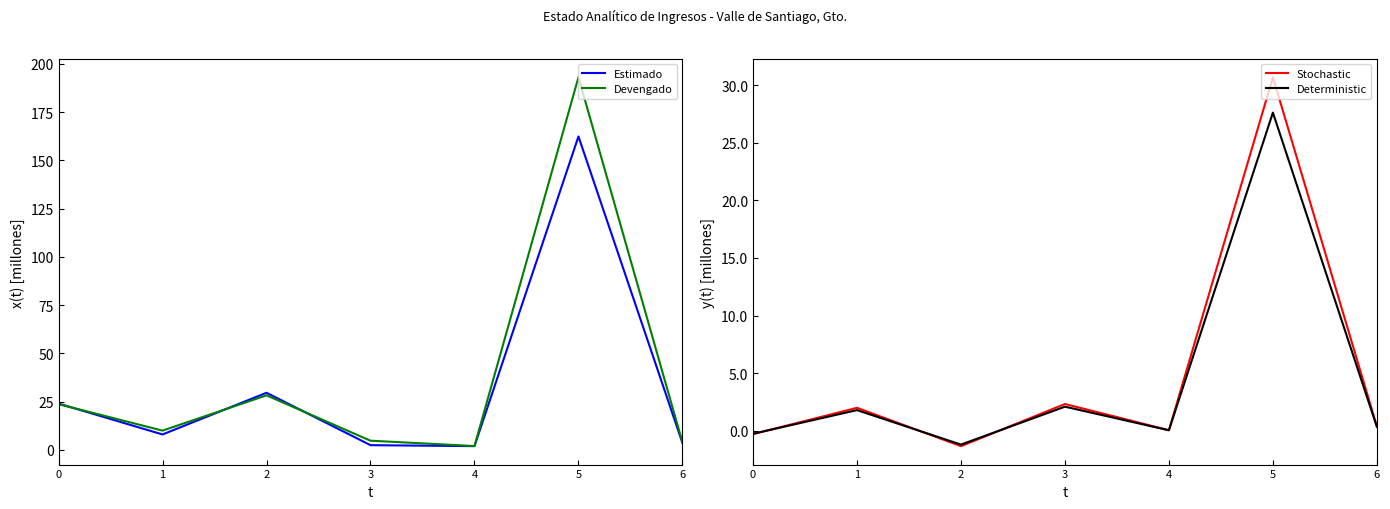

Reading right to left, what are all the values shown in this chart?

Estimado: 3600000.0	162400000.0	1950000.0	2450000.0	29600000.0	8000000.0	24000000.0
Devengado: 3979333.6	193074365.5	2000513.8	4774008.4	28267818.0	9993849.6	23711347.4
Stochastic: 379333.6	30674365.5	50513.8	2324008.4	-1332182.0	1993849.6	-288652.6
Deterministic: 341400.2	27606928.9	45462.4	2091607.5	-1198963.8	1794464.7	-259787.4